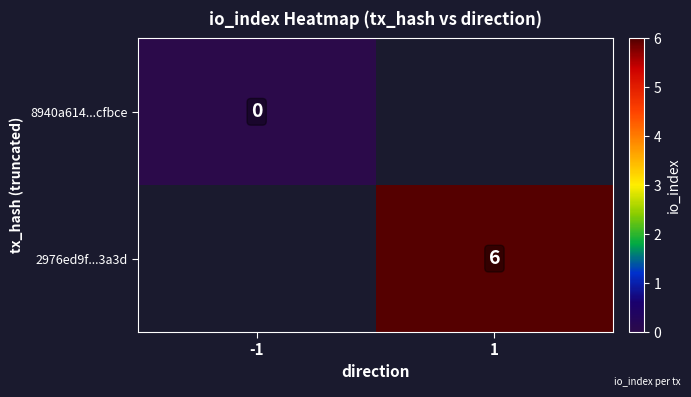

The value of 2976ed9f...3a3d at 1 is 10. True or false?

False